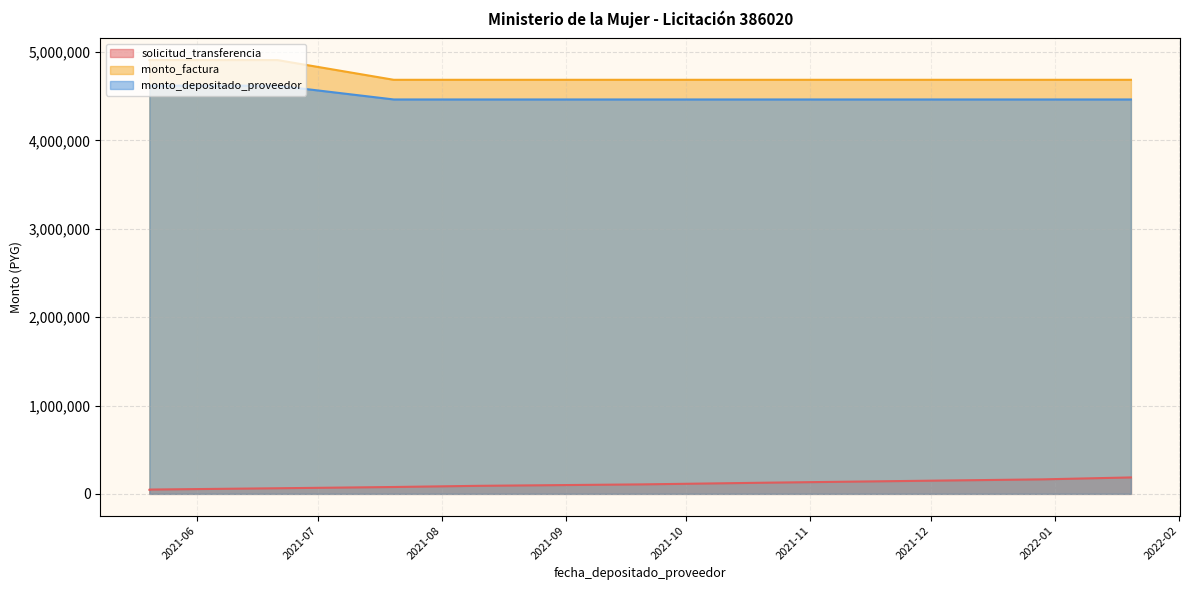

What is the sum of the monto_factura values at 2021-12-29 and 2022-01-20?

9371250